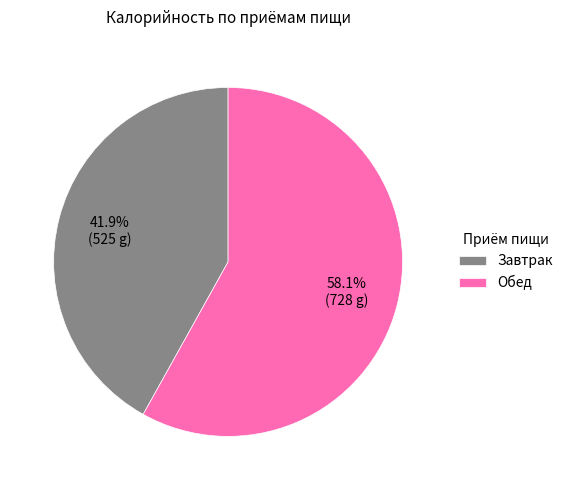

What is the ratio of the value at Обед to the value at Завтрак?

1.4